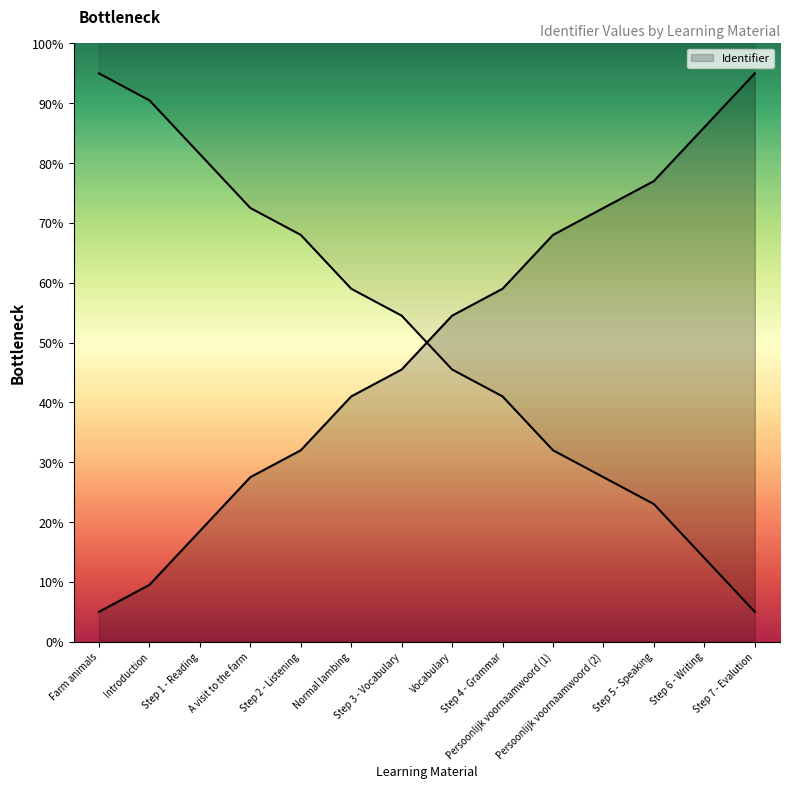

Does the chart have visible grid lines?

No